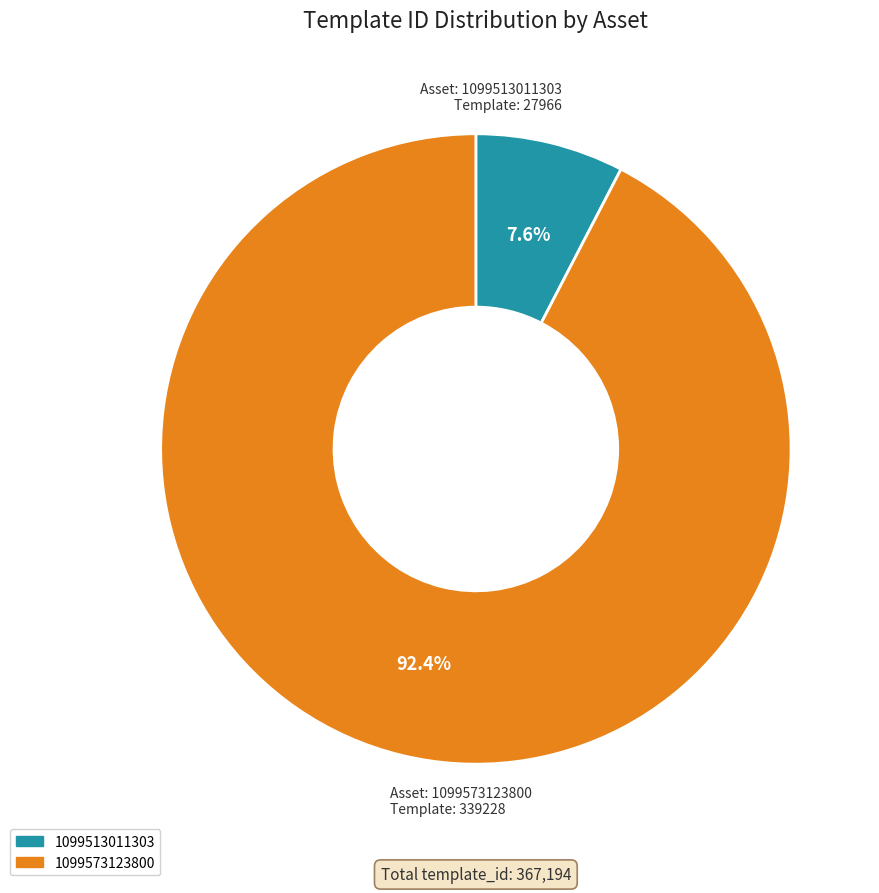

What is the largest slice in the pie chart?

1099573123800